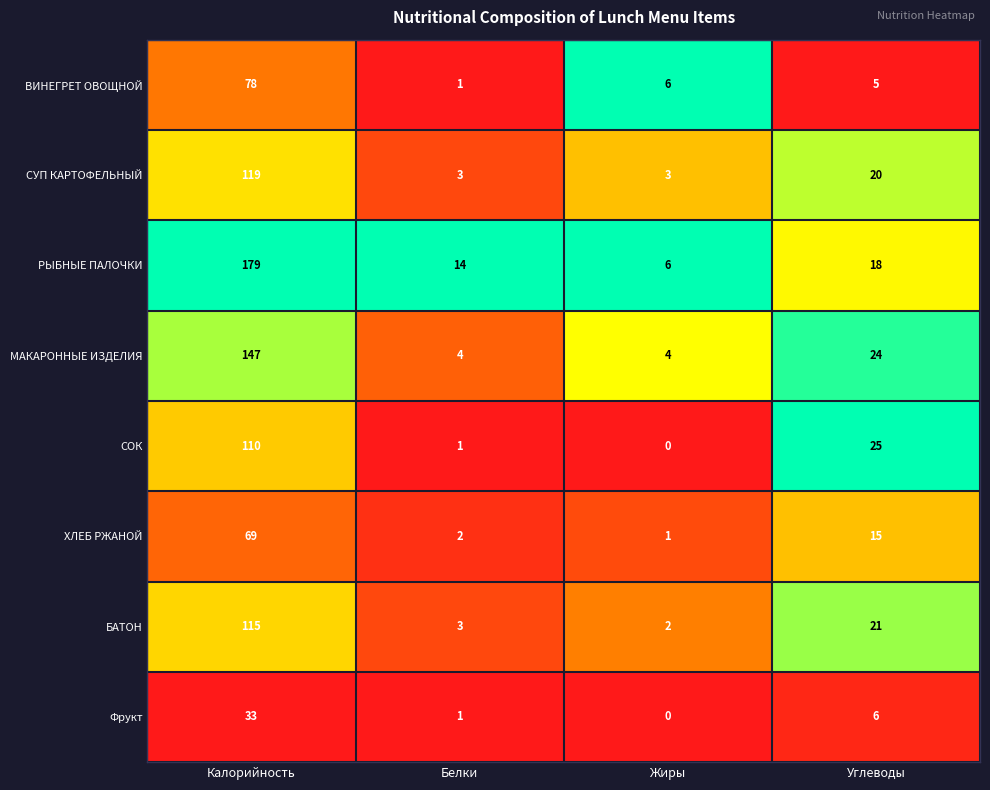

What is the highest value of the СУП КАРТОФЕЛЬНЫЙ series?

119